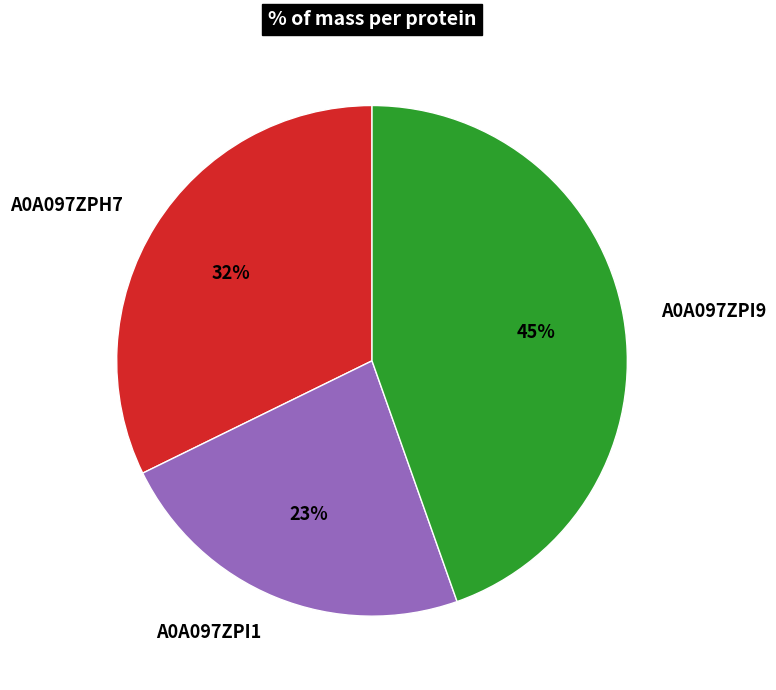

Between A0A097ZPI9 and A0A097ZPH7, which is larger?

A0A097ZPI9